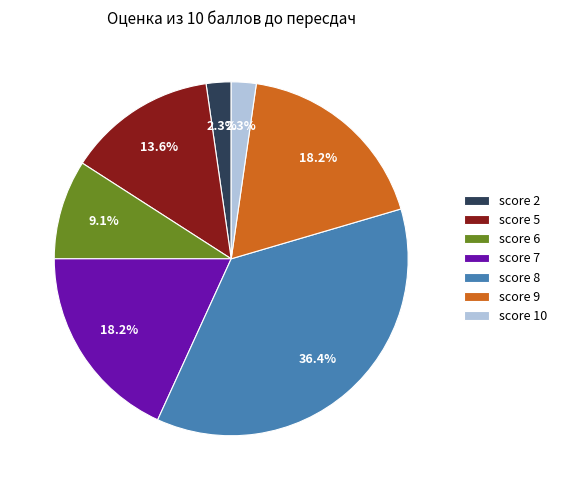

What portion of the pie excludes score 7?

81.8%